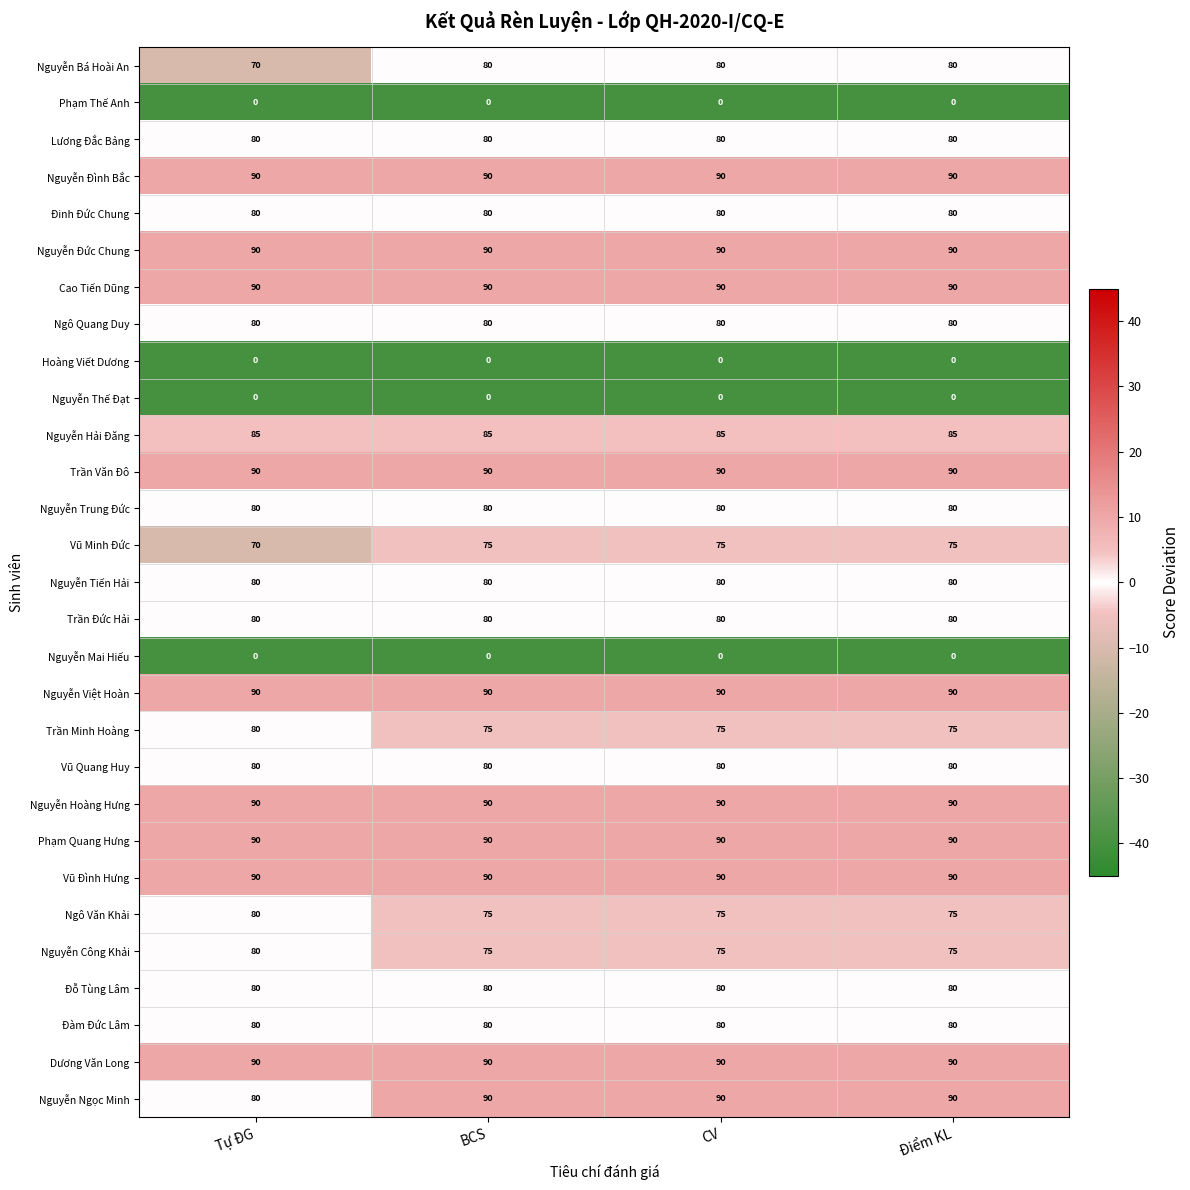

What is the minimum value shown in the chart?

0